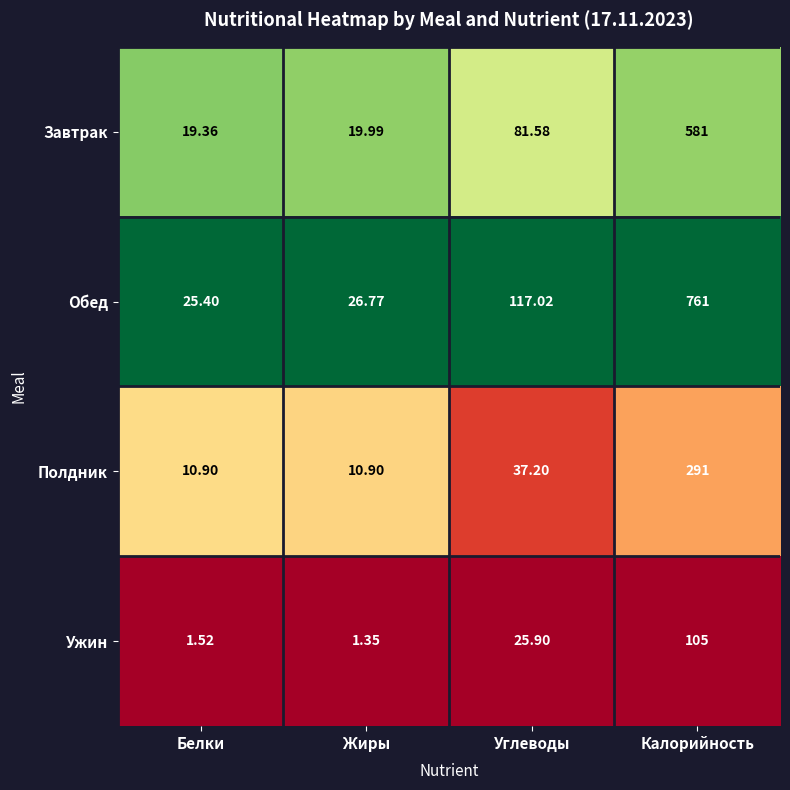

Between Углеводы and Калорийность, which series saw the biggest shift?

Обед